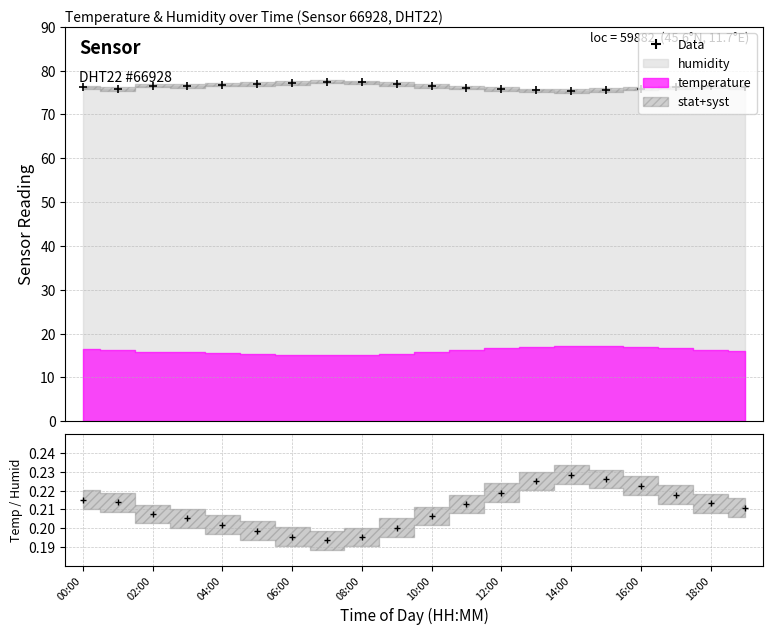

Rank the series at 15 from lowest to highest value.

Temp / Humid, Data (humidity)